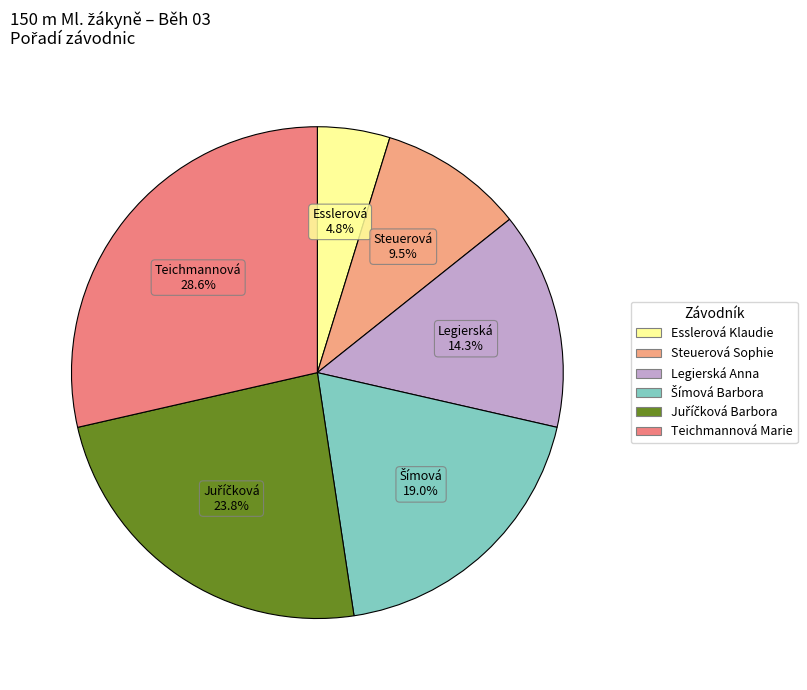

To the nearest percent, what is the combined percentage of Juříčková Barbora and Teichmannová Marie?

52%